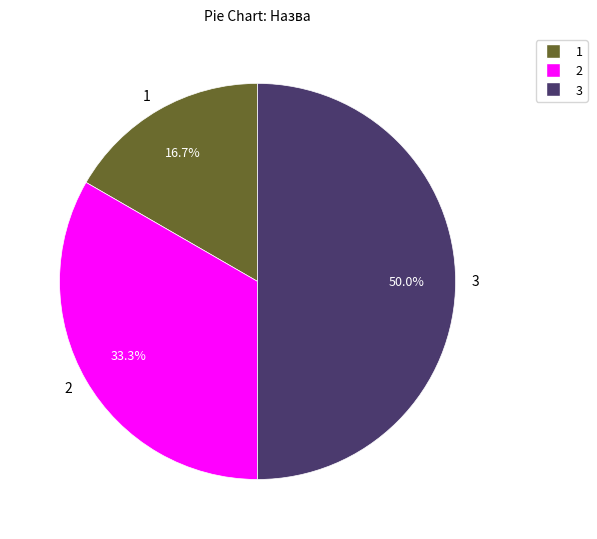

What percentage do 2 and 1 together represent?

50.0%